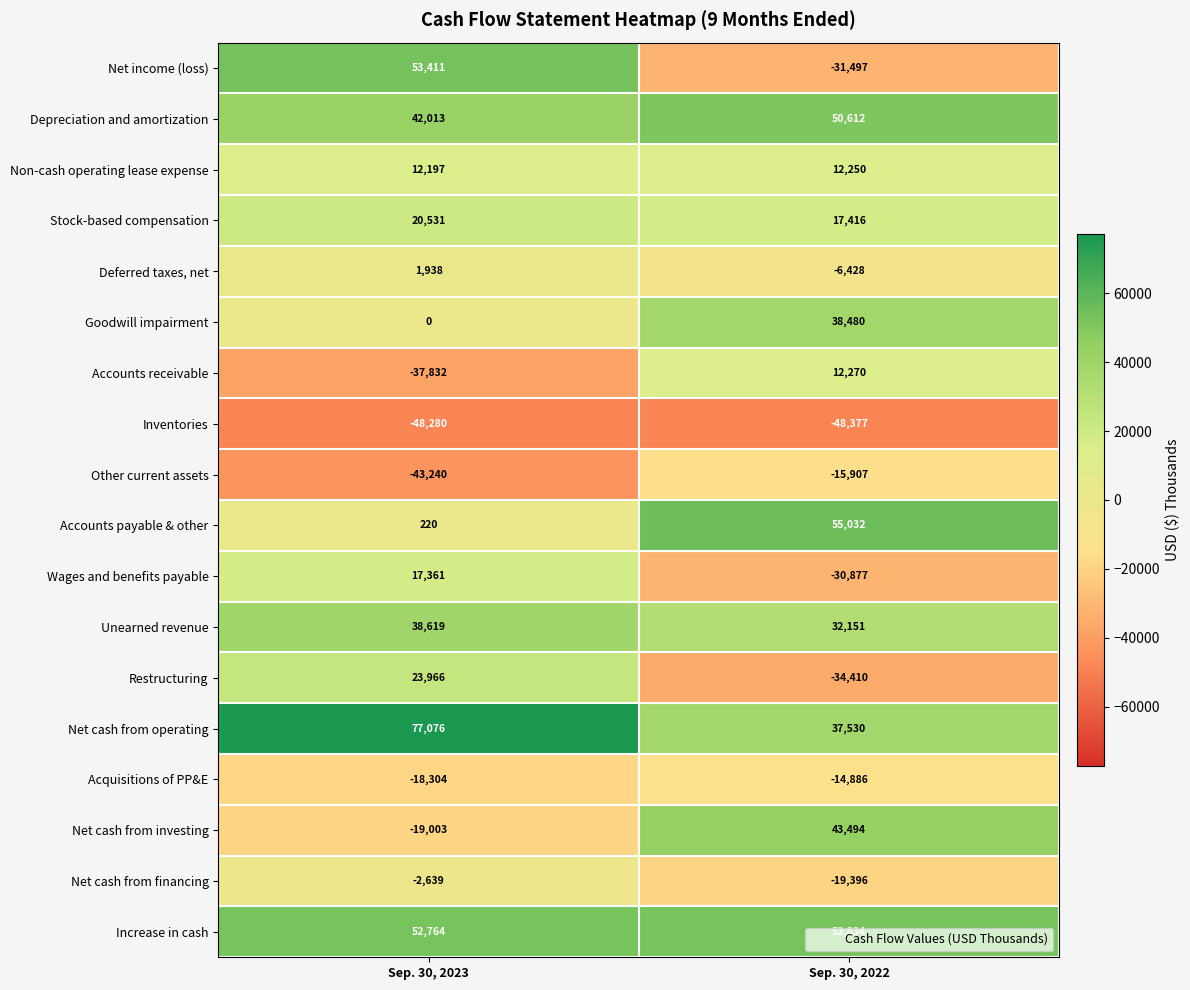

At which category does the chart reach its minimum across all series?

Sep. 30, 2022